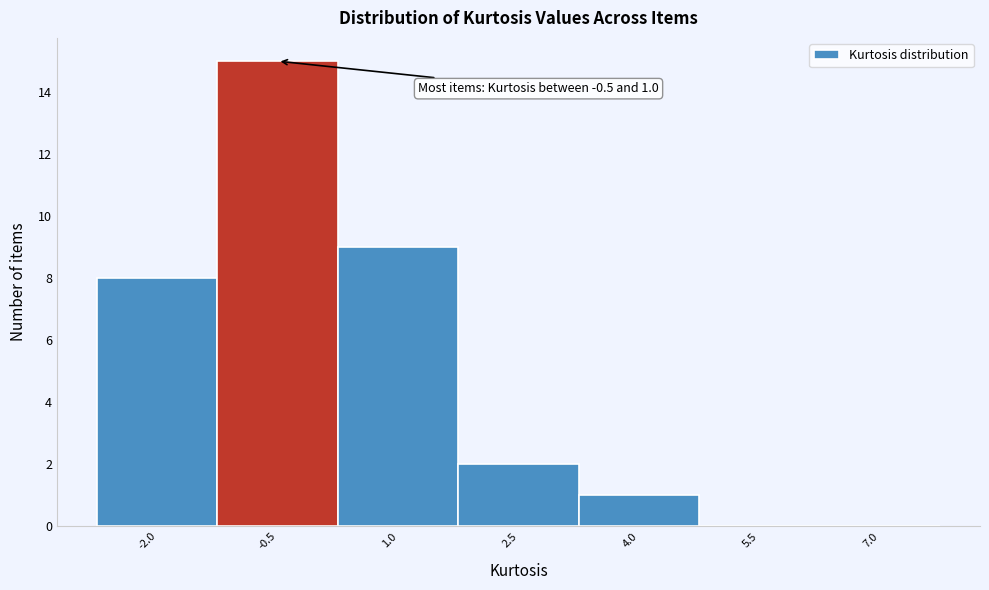

Reading right to left, extract all data points from this chart.

7.0=0	5.5=0	4.0=1	2.5=2	1.0=9	-0.5=15	-2.0=8